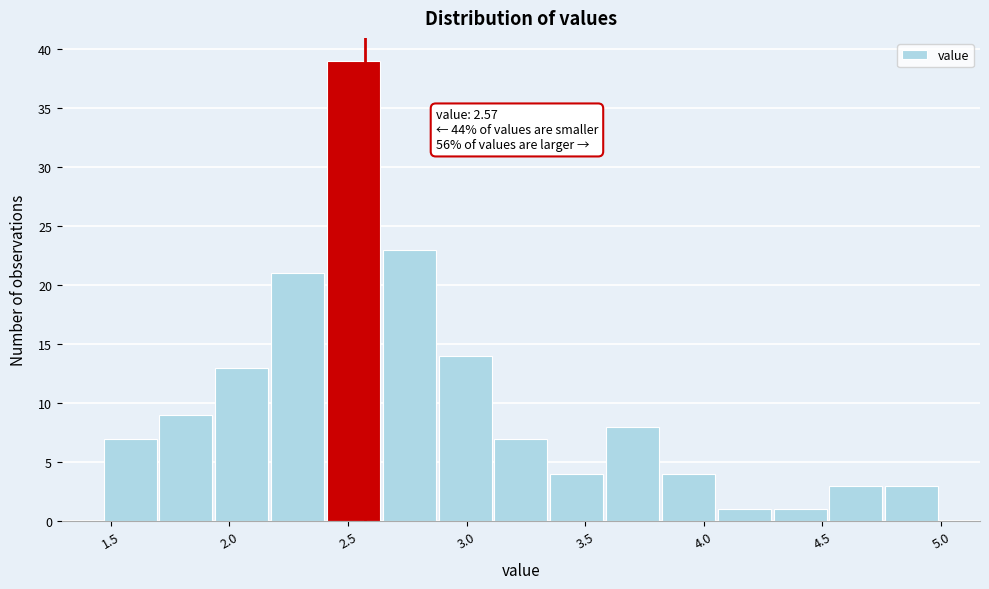

Over which range of the x-axis is the bar tallest?

2.40 to 2.65